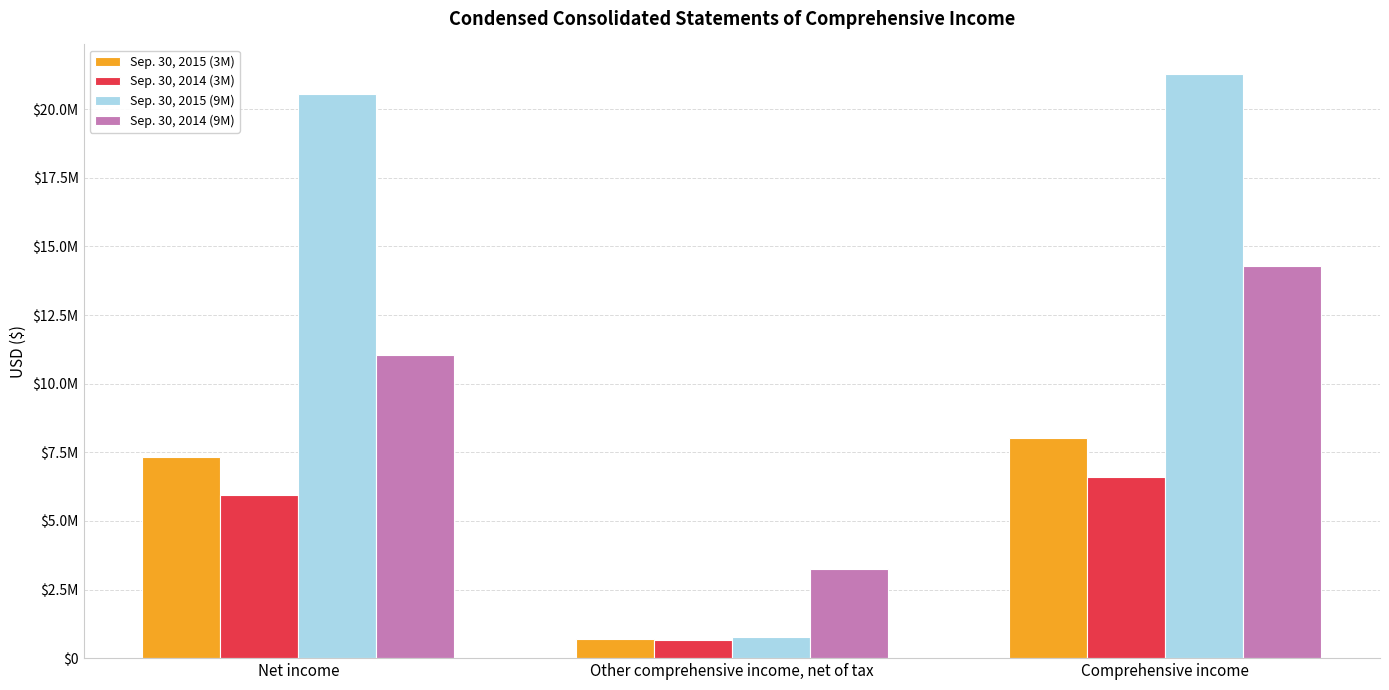

Reading left to right, extract all data points from this chart.

Sep. 30, 2015 (3M): 7336000	699000	8035000
Sep. 30, 2014 (3M): 5947000	657000	6604000
Sep. 30, 2015 (9M): 20540000	753000	21293000
Sep. 30, 2014 (9M): 11038000	3244000	14282000